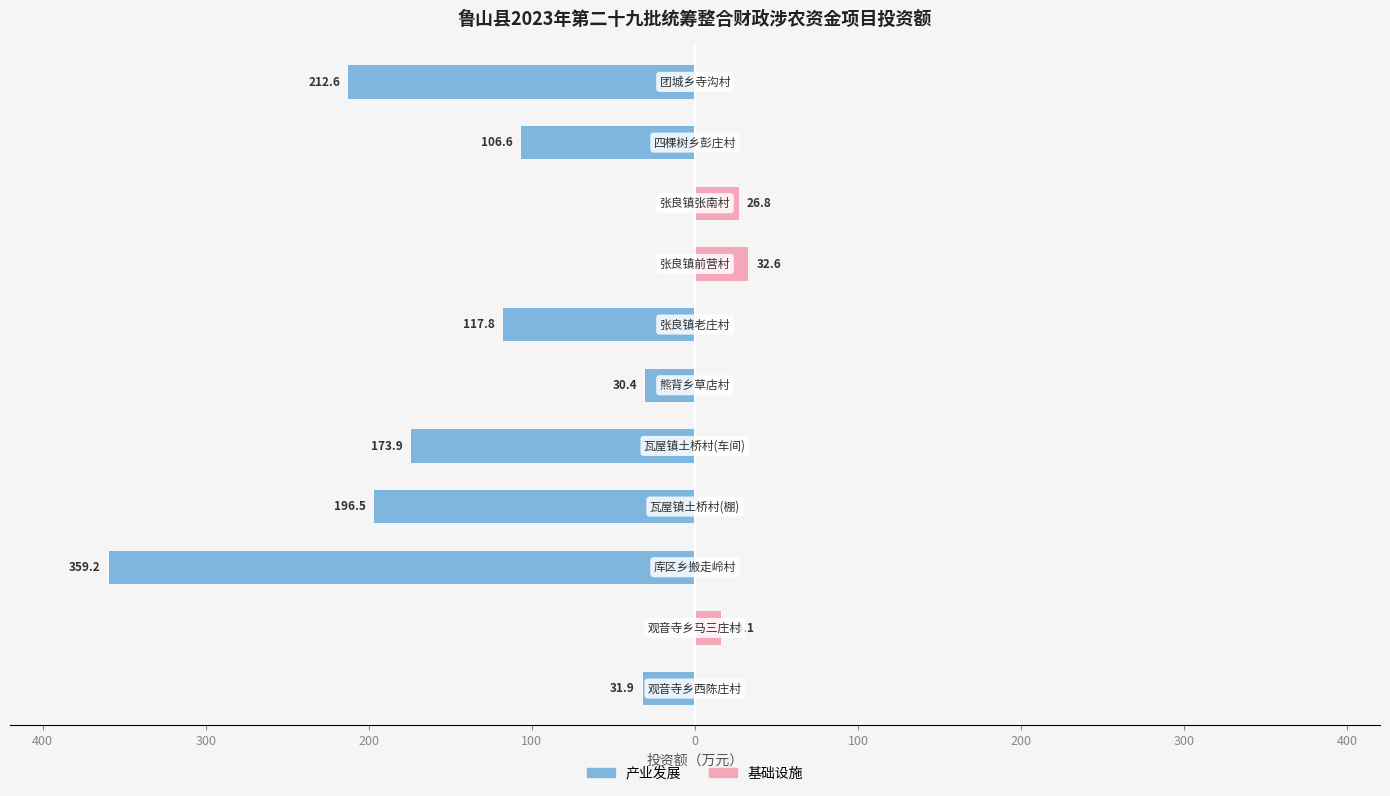

How many positive values does the 基础设施 series have?

3